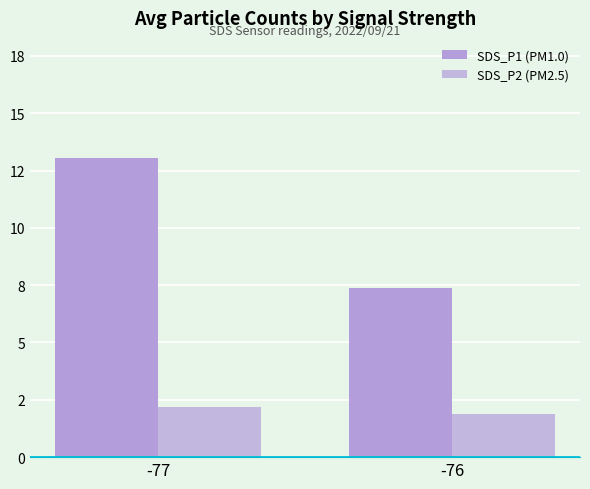

At -77, list the series in order from smallest to largest.

SDS_P2 (PM2.5), SDS_P1 (PM1.0)